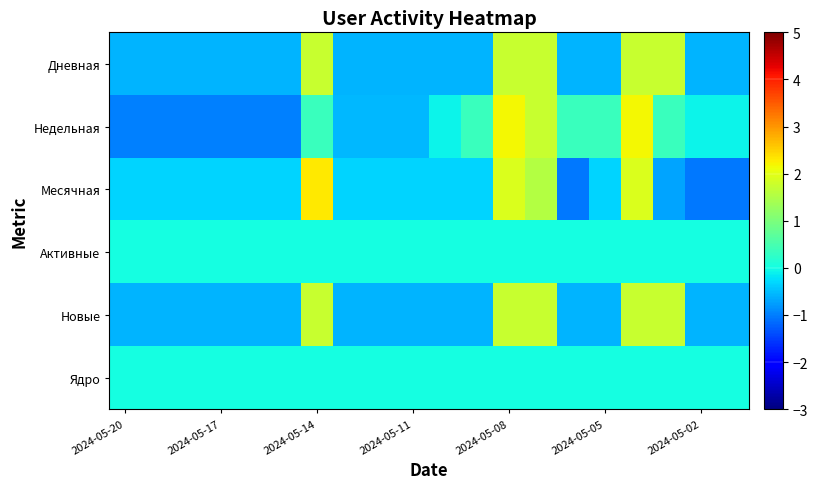

How many distinct data groups are displayed?

6